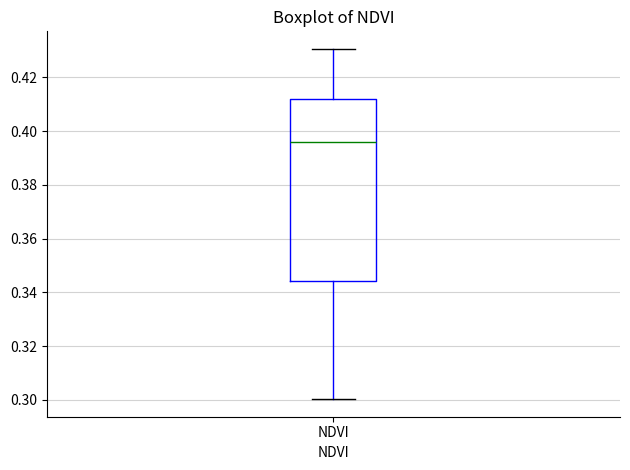

Where is the lower edge of the box for NDVI on the y-axis? The values are not printed on the chart, so give them approximately, as read against the axis.

0.344